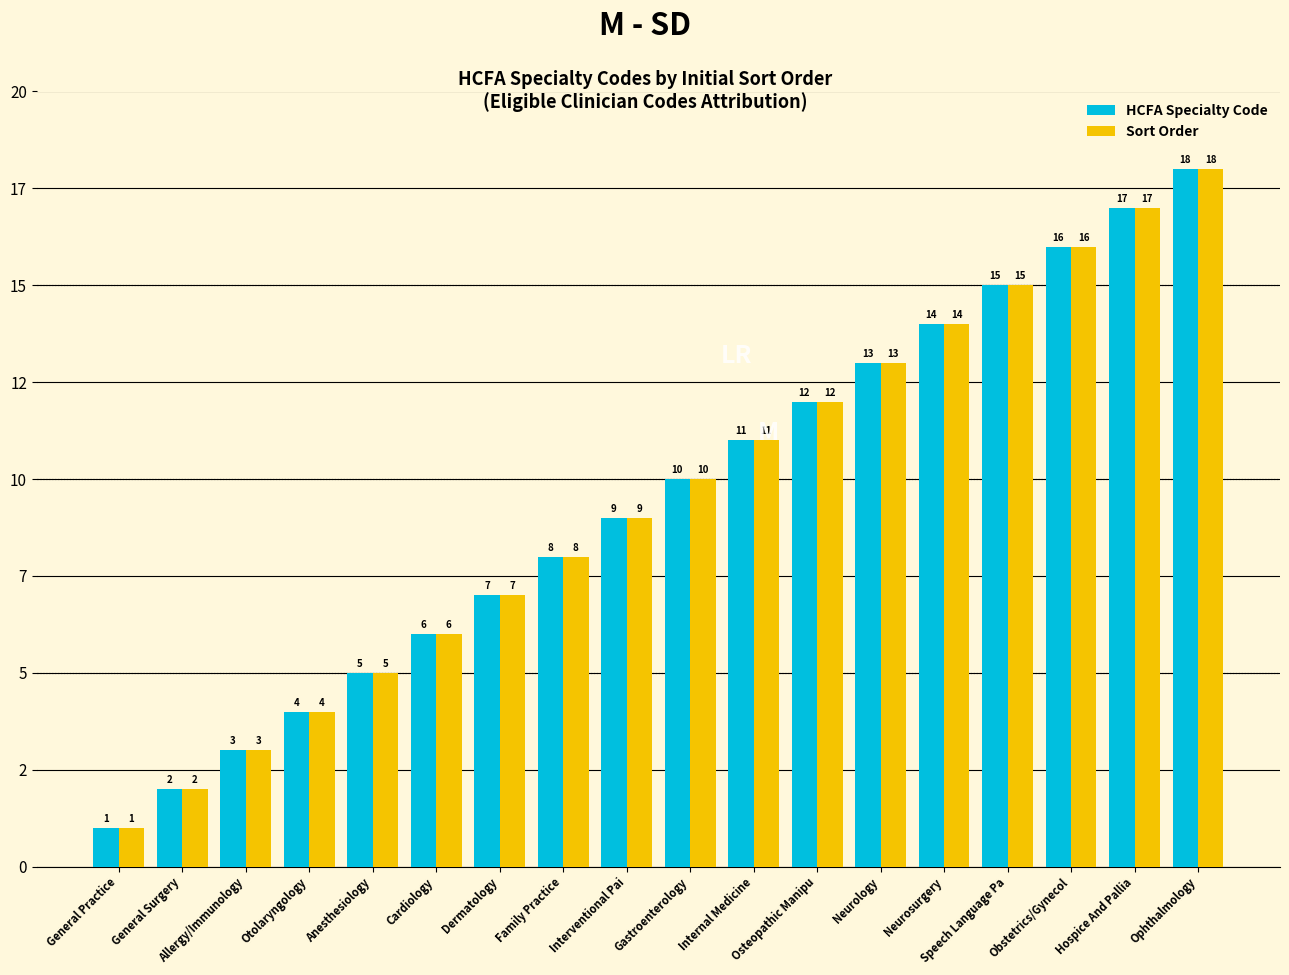

What are all the series names shown in the legend?

HCFA Specialty Code, Sort Order